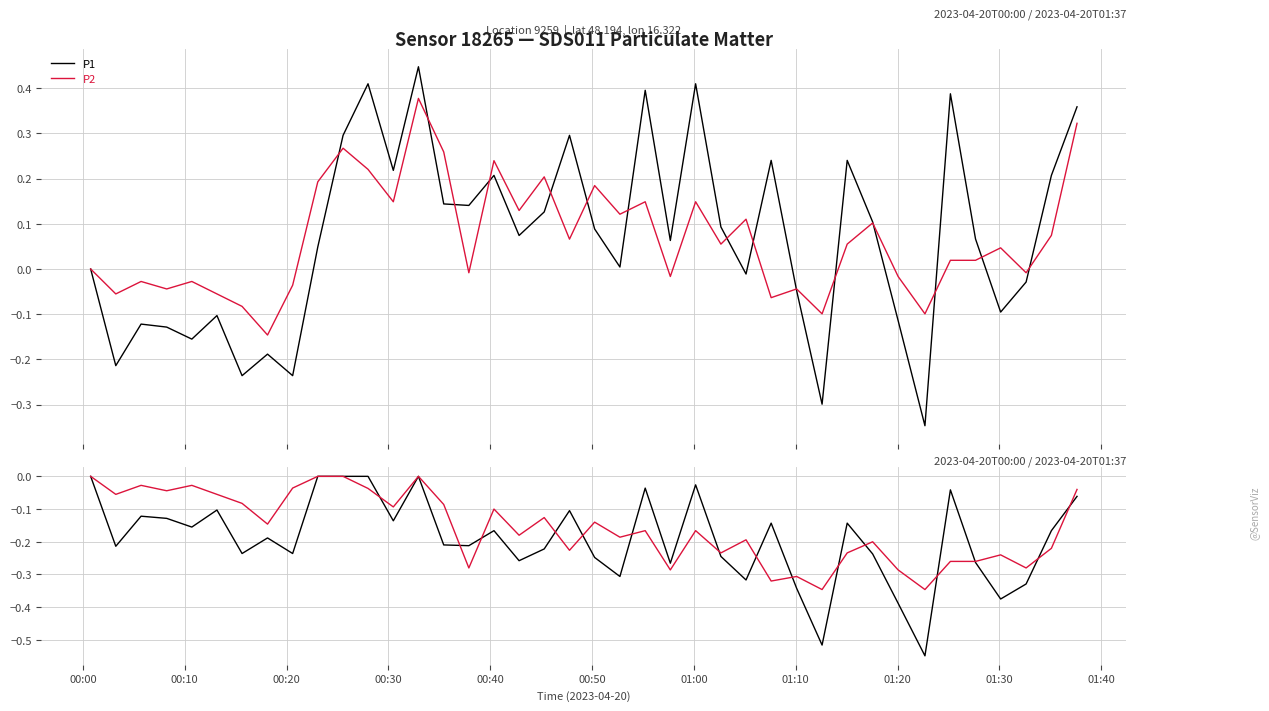

The value of P1 at 28 is -0.2. True or false?

False